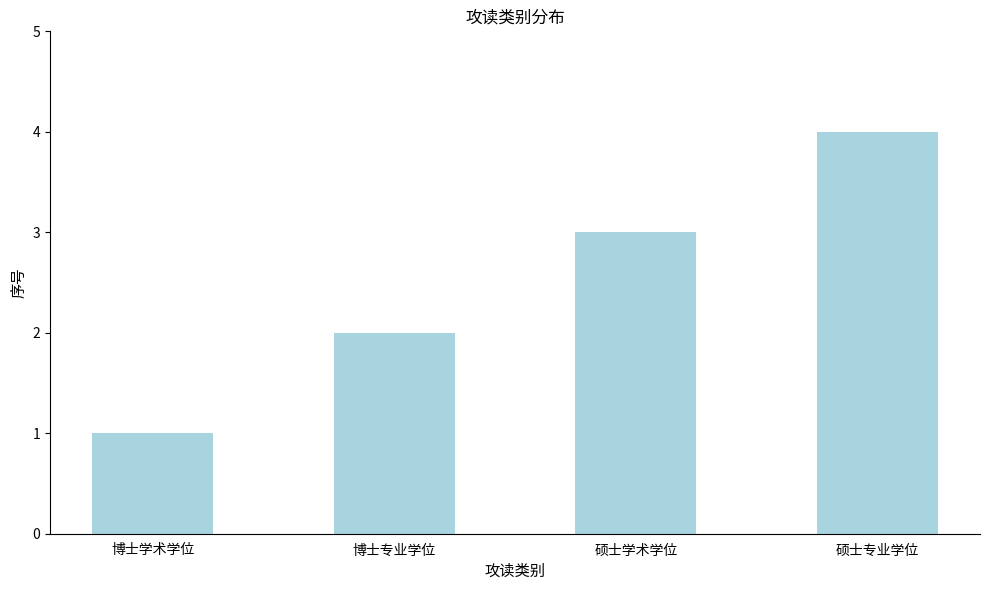

List the labels in order of value, smallest first.

博士学术学位, 博士专业学位, 硕士学术学位, 硕士专业学位